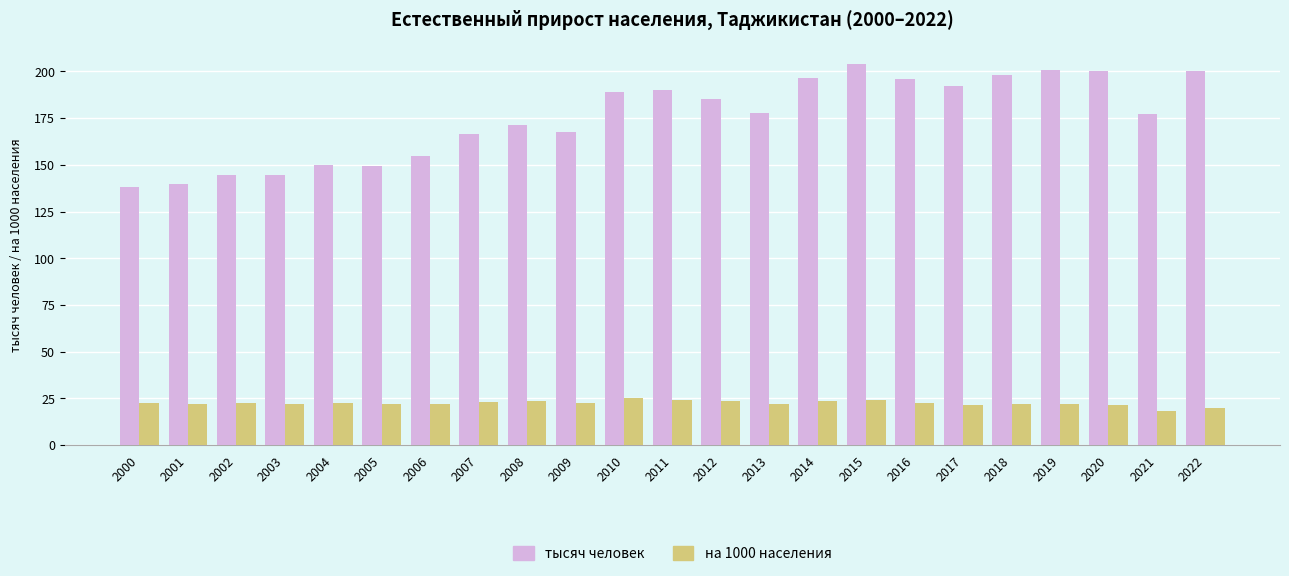

What value does the тысяч человек series have at 2014?

196.6